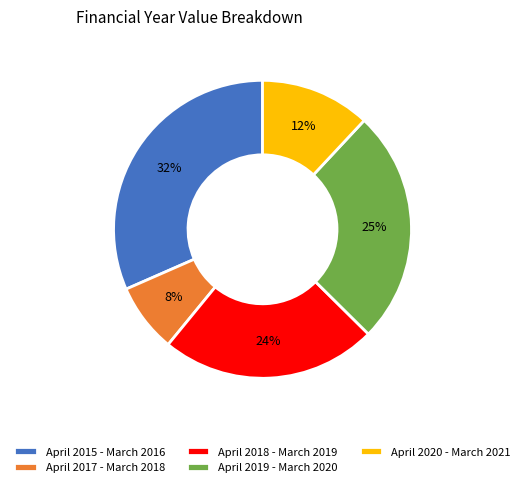

To the nearest percent, what is the average slice percentage?

20%